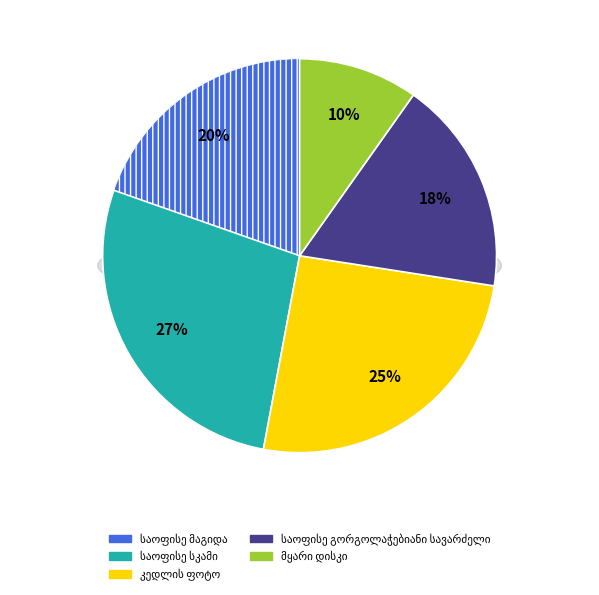

True or false: მყარი დისკი accounts for 17% of the total.

False